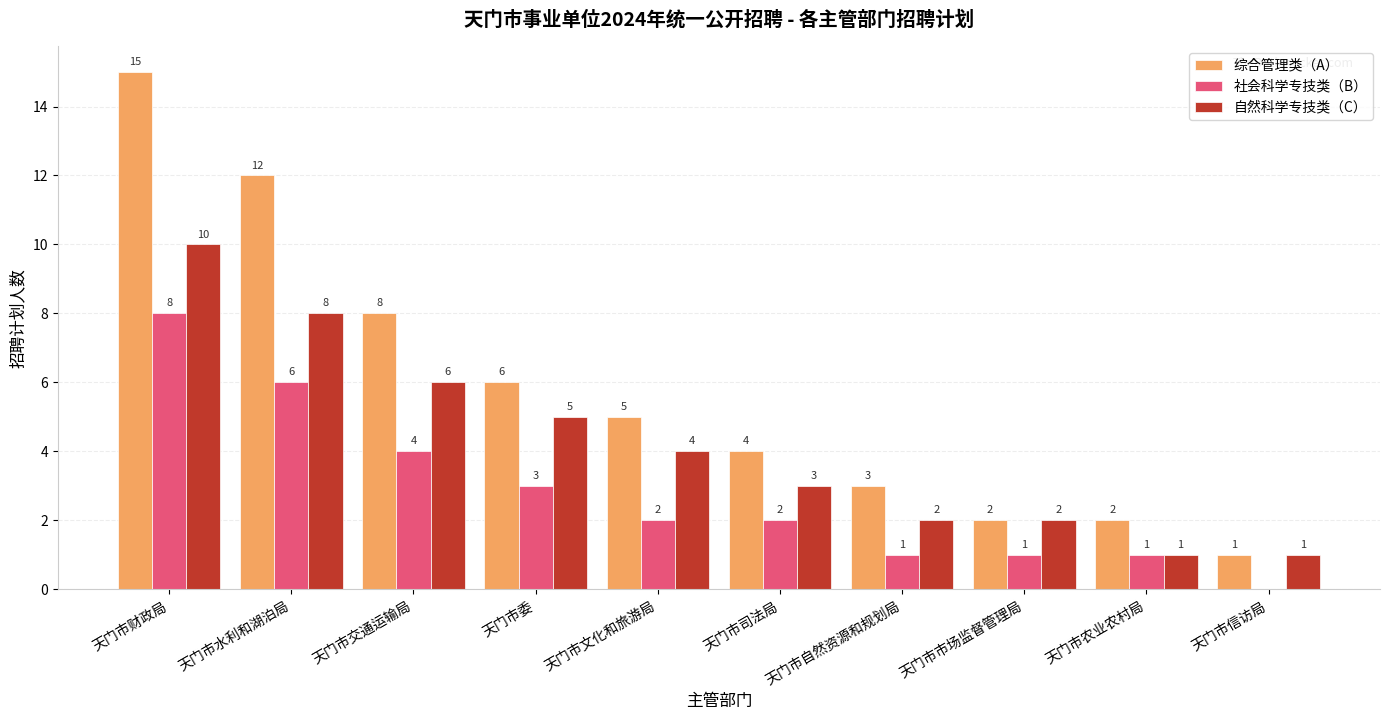

What is the greatest value displayed?

15